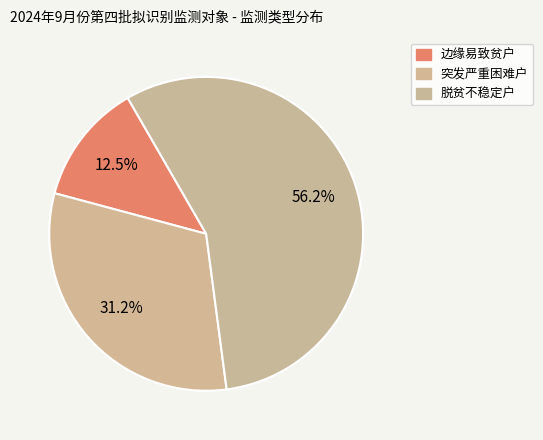

Count the number of slices in the pie.

3